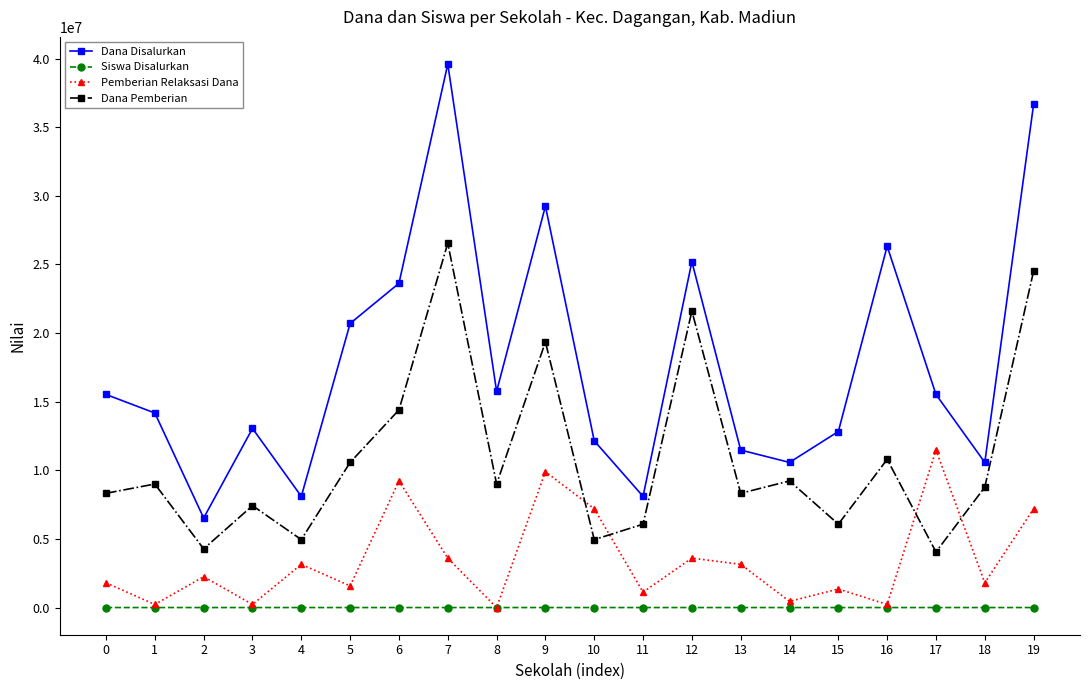

Between which two adjacent categories do Dana Pemberian and Pemberian Relaksasi Dana first intersect?

9 and 10